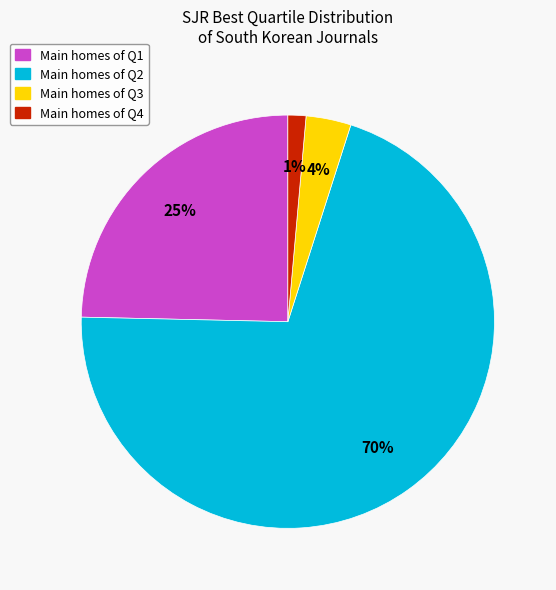

Is there any slice that represents more than half of the pie?

Yes